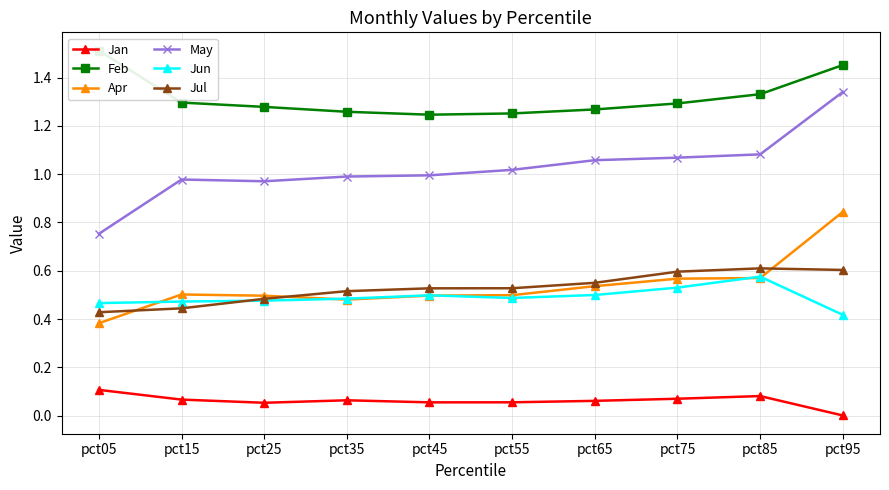

Reading right to left, what are all the values shown in this chart?

Jan: 0.0	0.1	0.1	0.1	0.1	0.1	0.1	0.1	0.1	0.1
Feb: 1.5	1.3	1.3	1.3	1.3	1.2	1.3	1.3	1.3	1.5
Apr: 0.8	0.6	0.6	0.5	0.5	0.5	0.5	0.5	0.5	0.4
May: 1.3	1.1	1.1	1.1	1.0	1.0	1.0	1.0	1.0	0.8
Jun: 0.4	0.6	0.5	0.5	0.5	0.5	0.5	0.5	0.5	0.5
Jul: 0.6	0.6	0.6	0.5	0.5	0.5	0.5	0.5	0.4	0.4